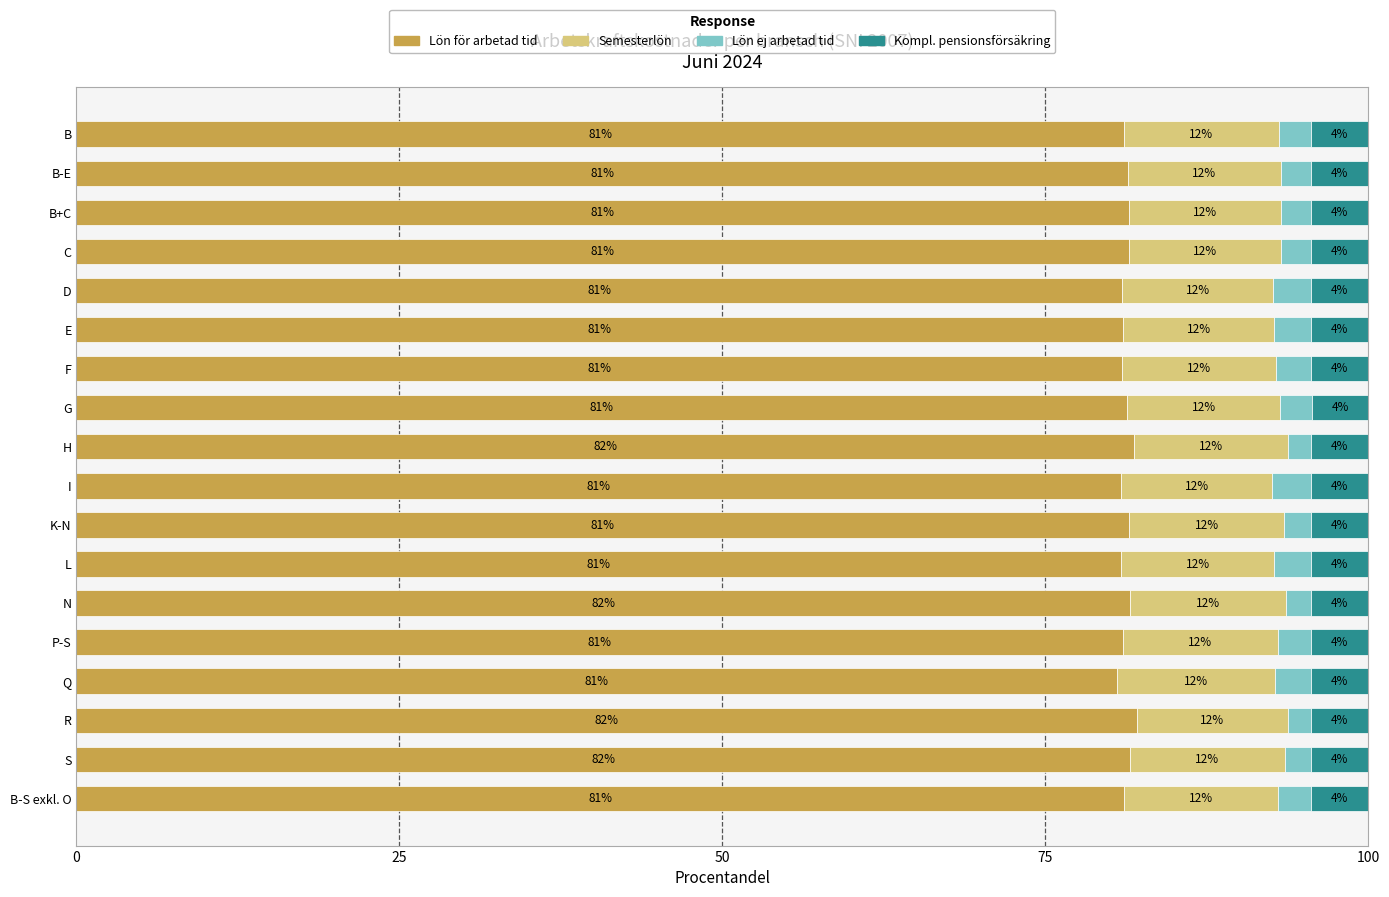

What is the total value across all series at B?

100.0